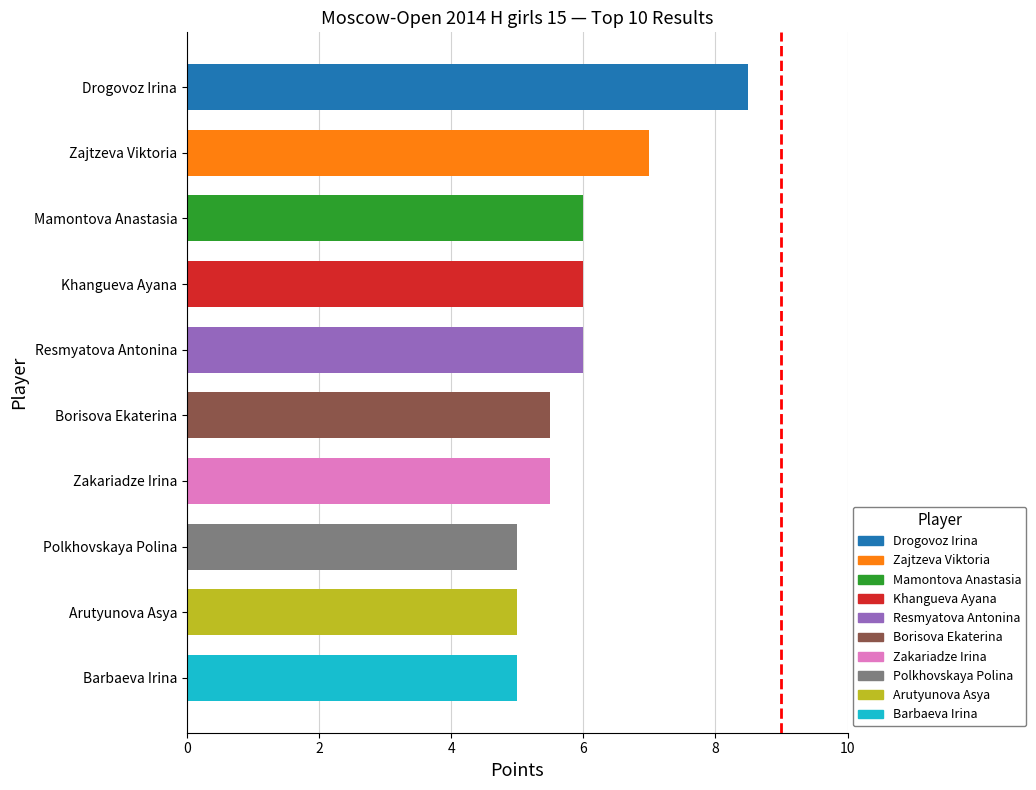

What position from the bottom is Khangueva Ayana?

7